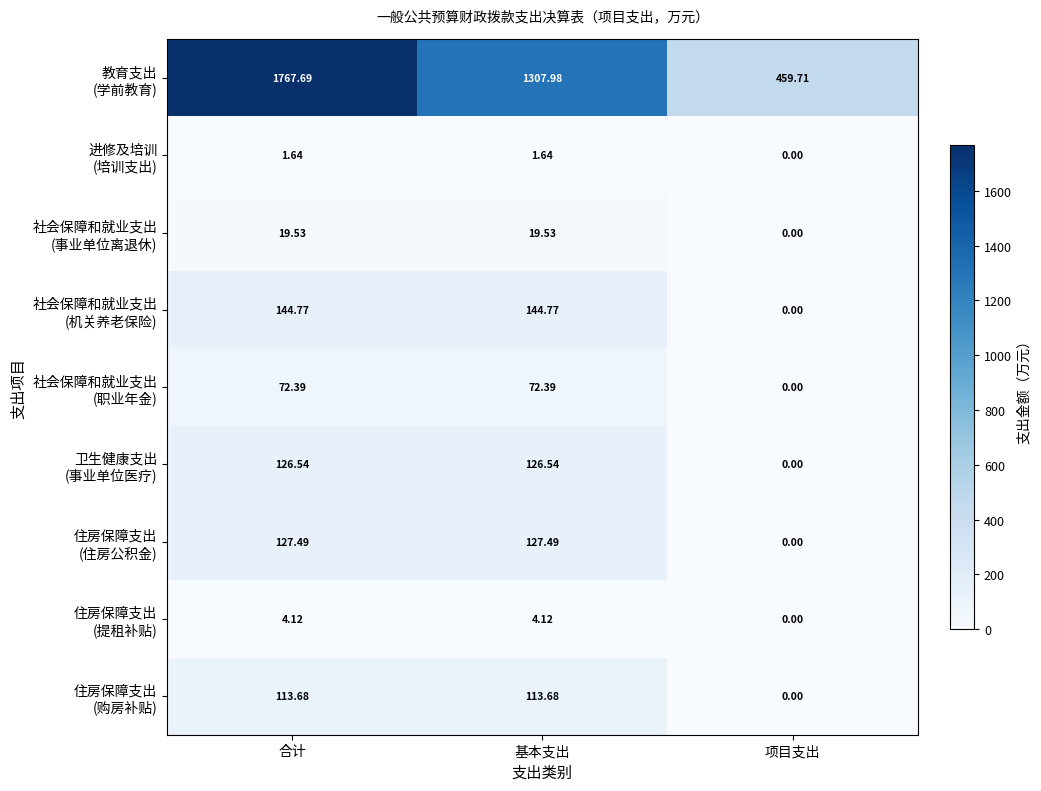

At which category is the sum across all series the highest?

合计